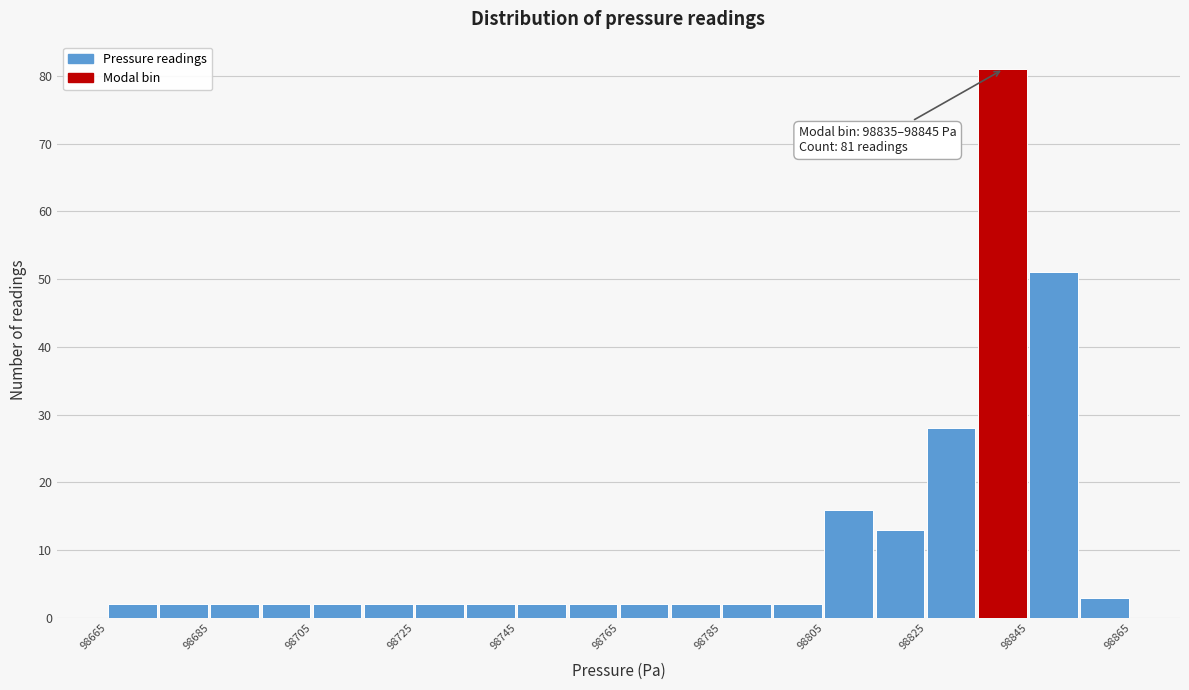

Which range on the x-axis has the tallest bar?

98835 to 98845